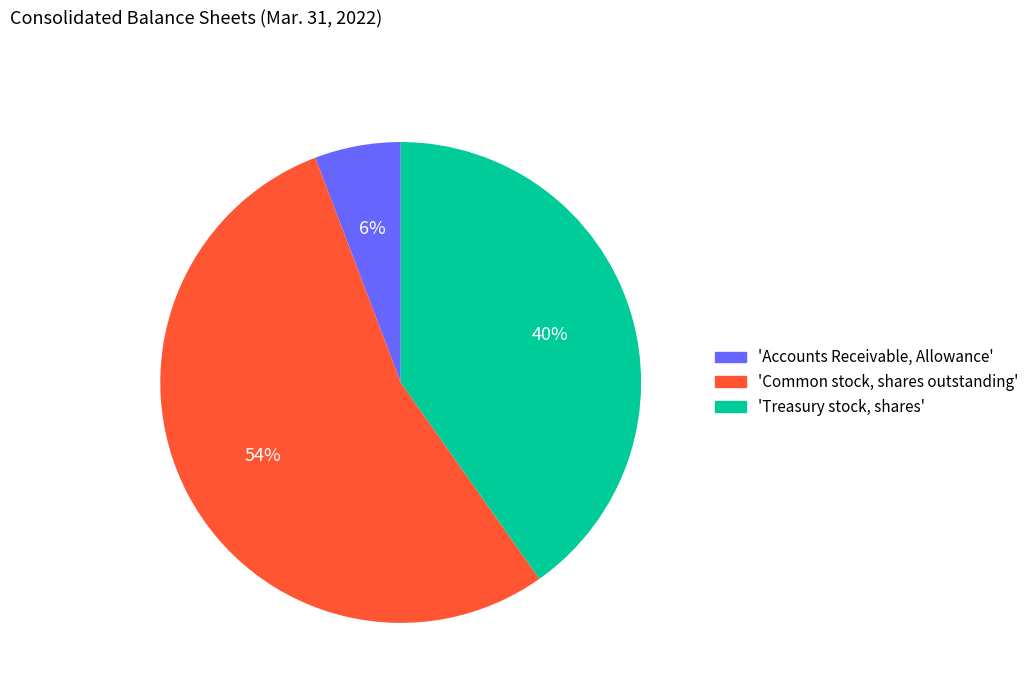

What is the largest slice in the pie chart?

'Common stock, shares outstanding'